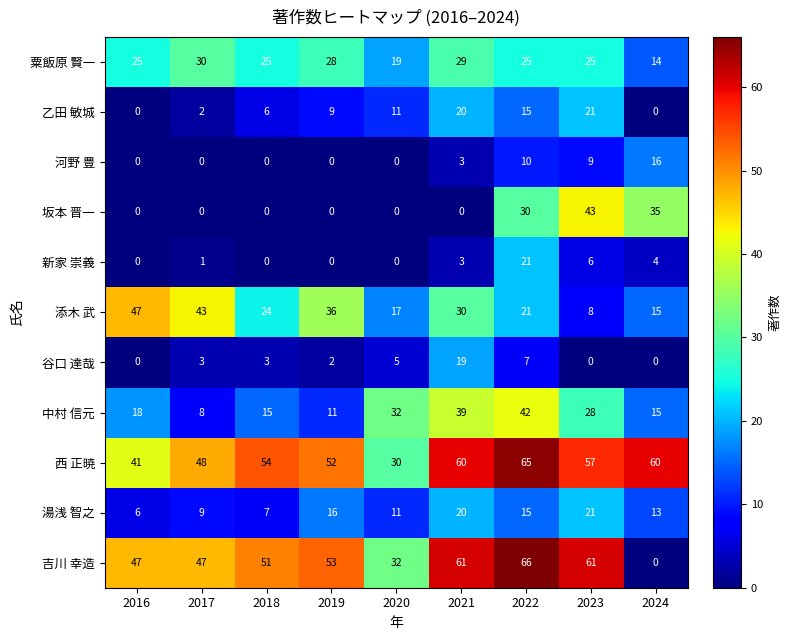

What is the sum of the 吉川 幸造 values at 2024 and 2018?

51